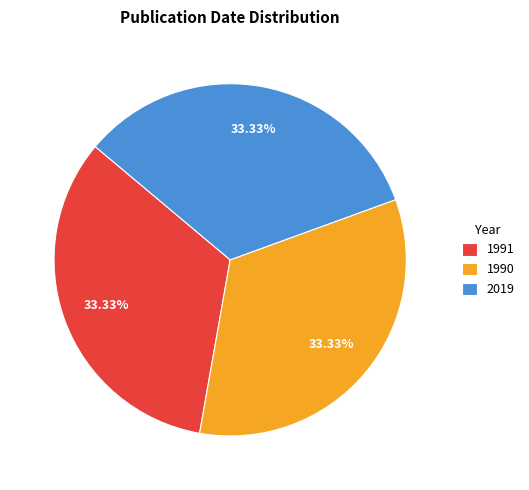

Does any single category account for the majority?

No